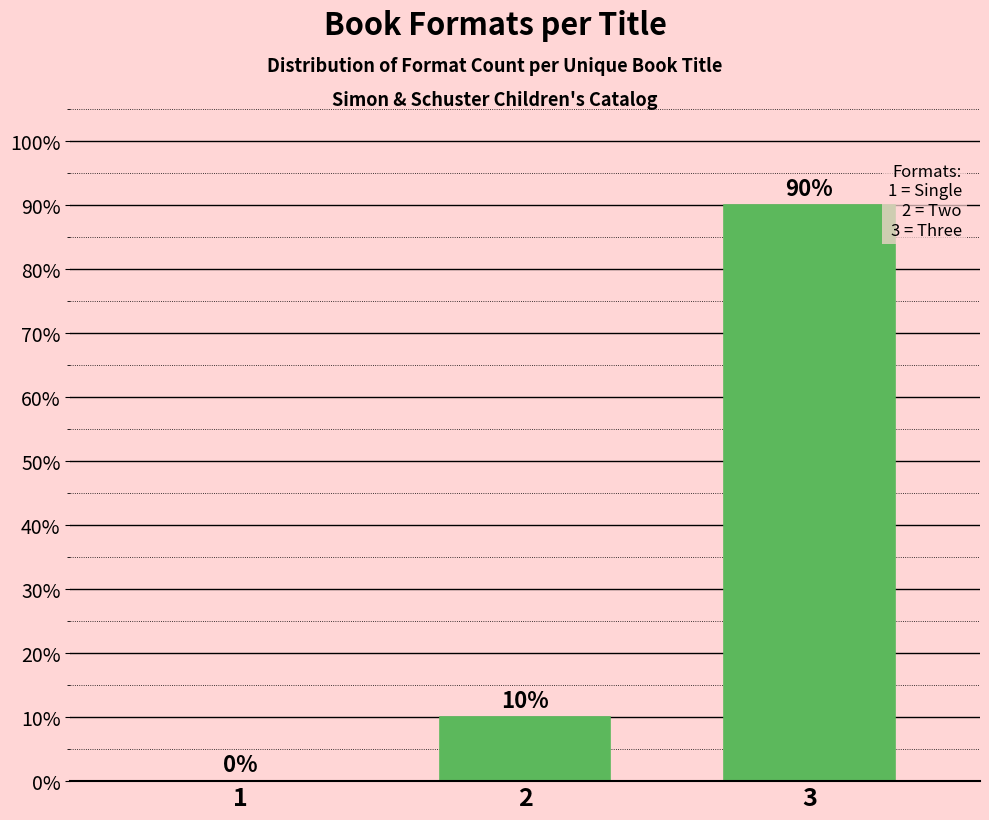

Reading right to left, extract all data points from this chart.

3=90	2=10	1=0